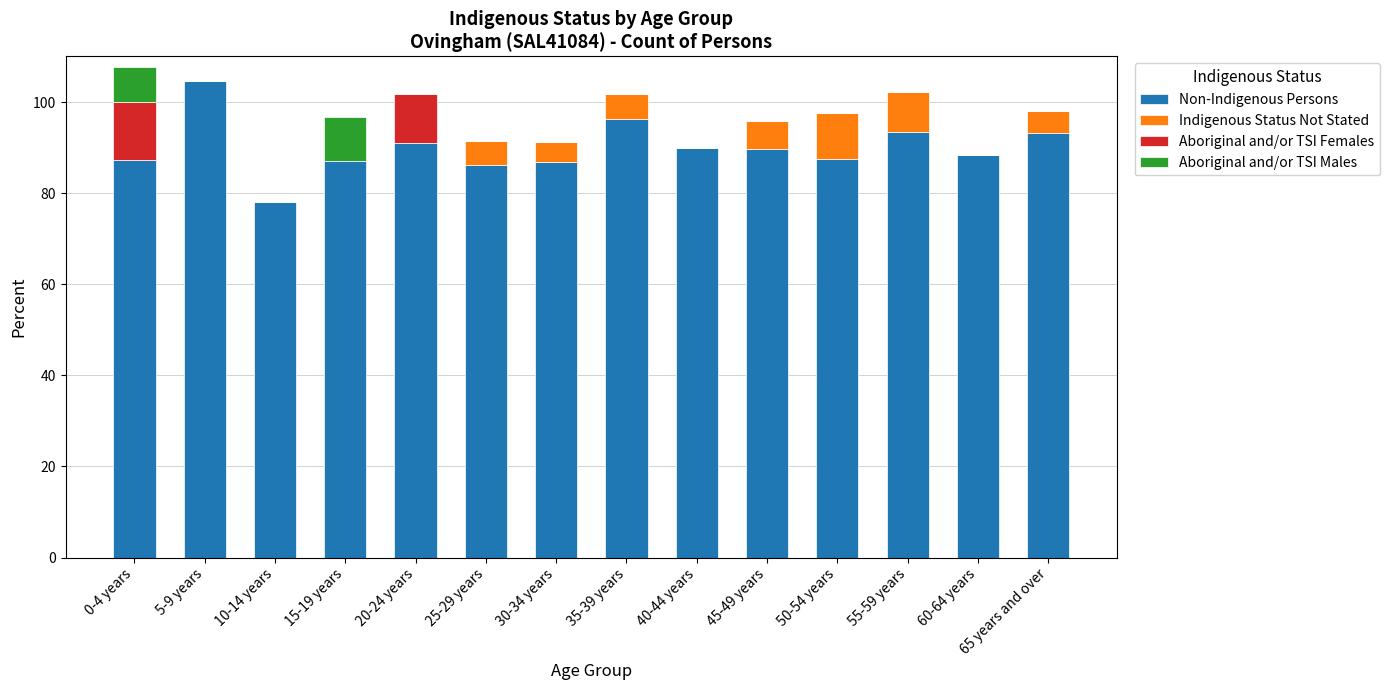

What is the total value across all series at 45-49 years?

95.8